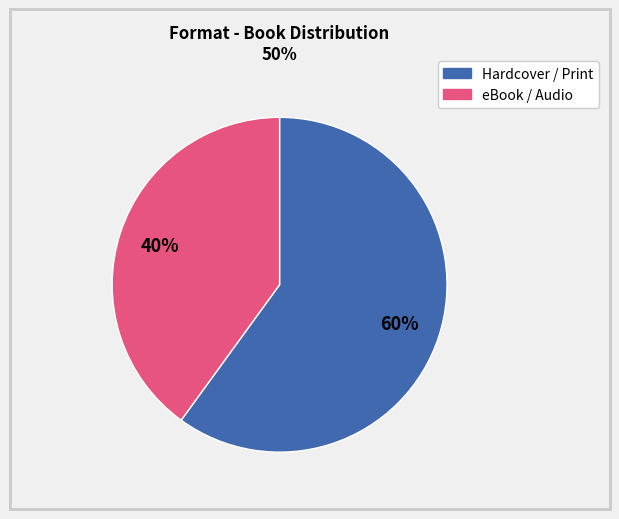

To the nearest percent, what is the difference between the largest and smallest slice percentages?

20%